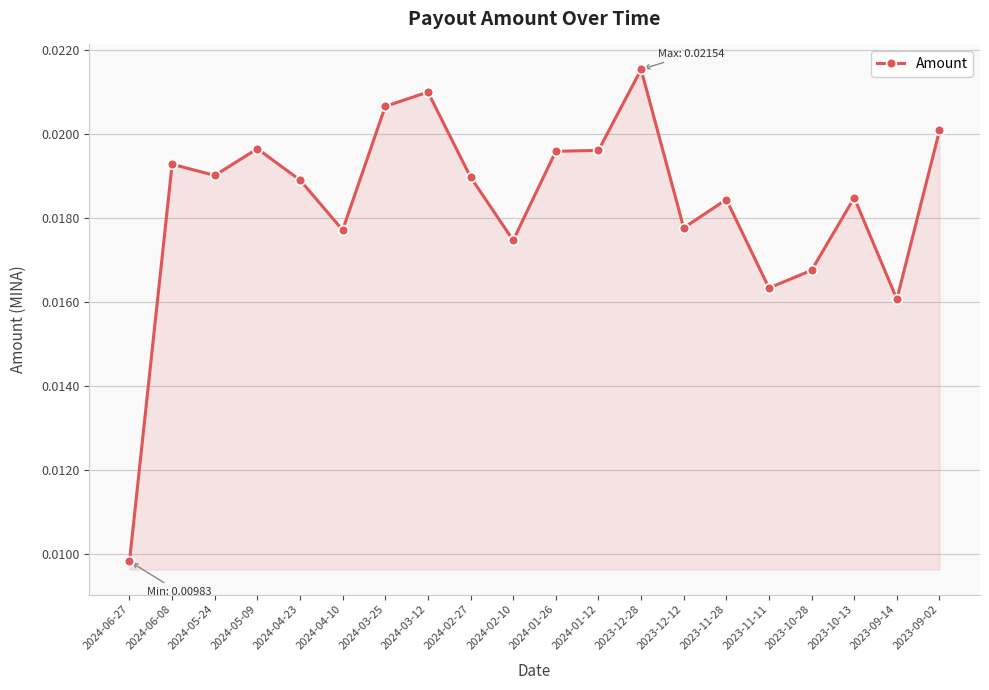

Which label corresponds to the smallest value in the chart?

2024-06-27